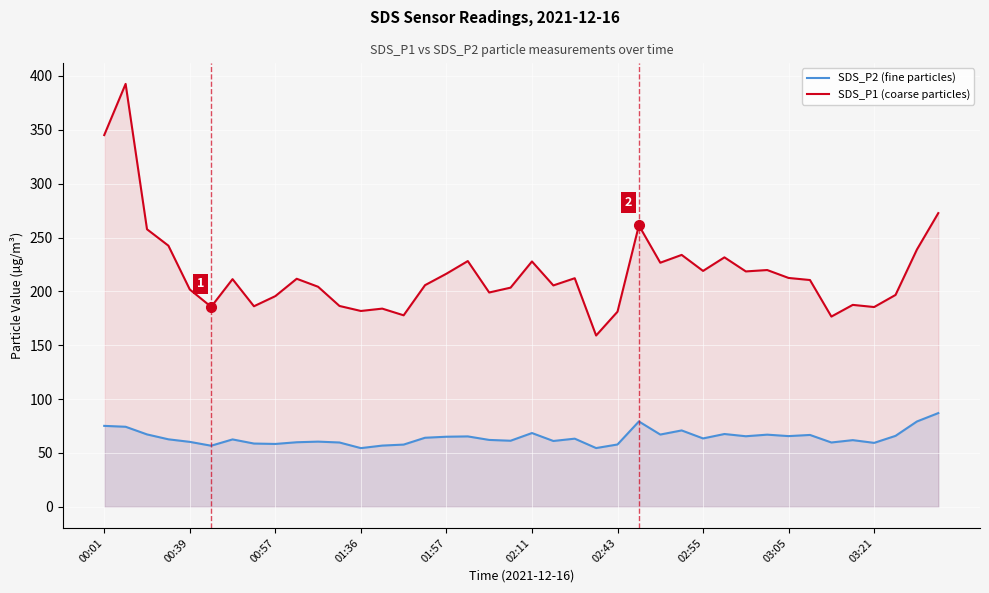

What is the highest value of the SDS_P1 (coarse particles) series?

392.6